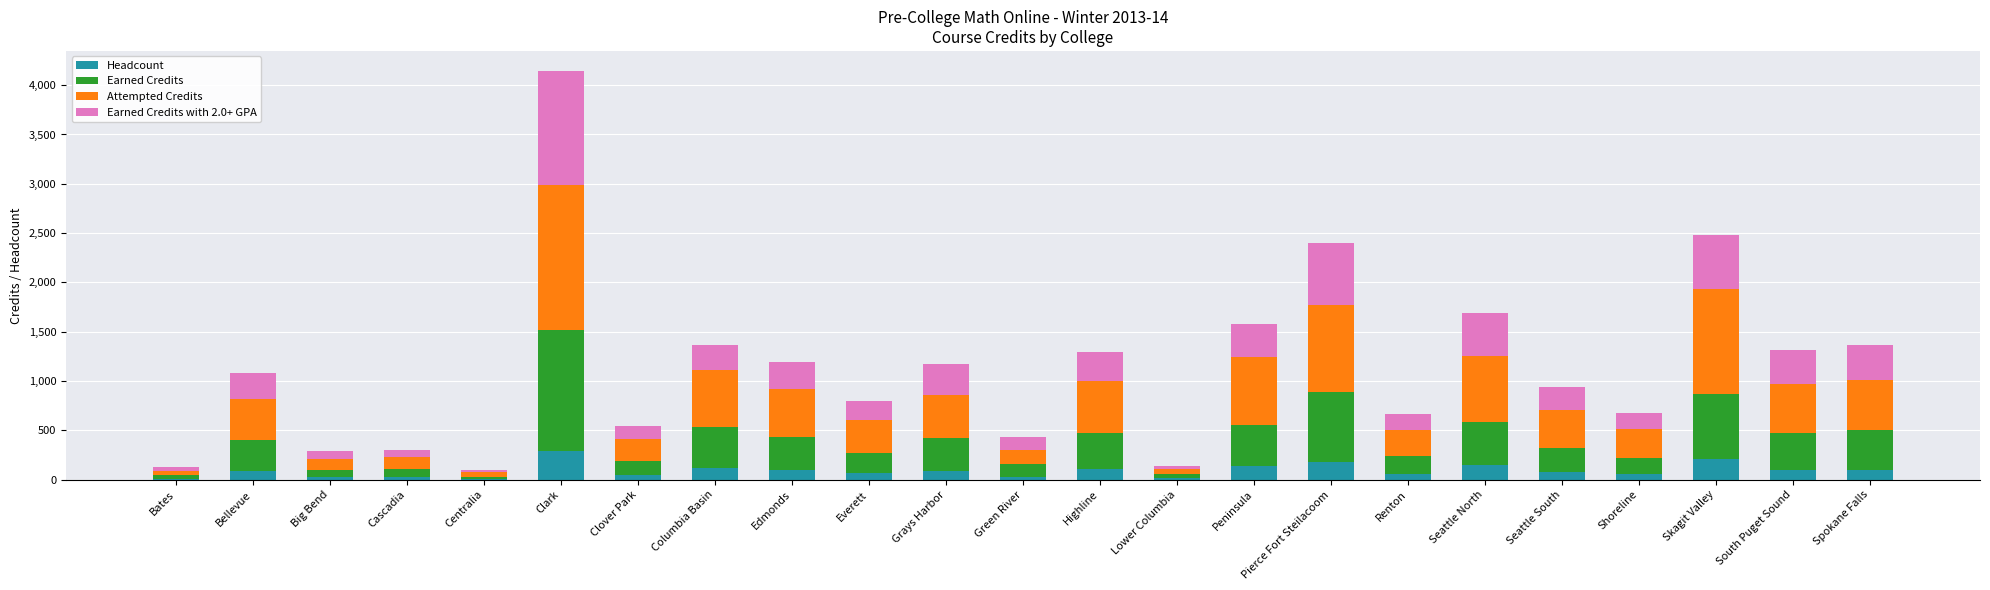

What are all the series names shown in the legend?

Headcount, Earned Credits, Attempted Credits, Earned Credits with 2.0+ GPA